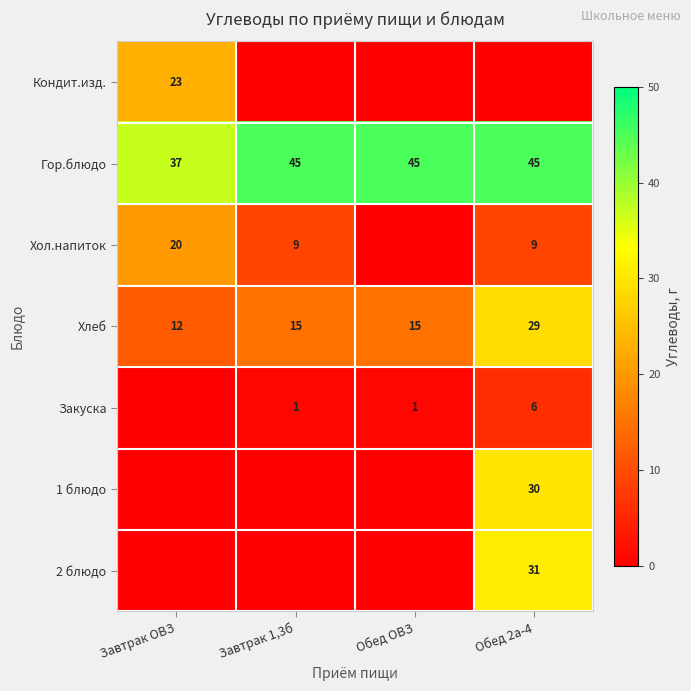

How many Гор.блюдо values are between 45 and 46?

3